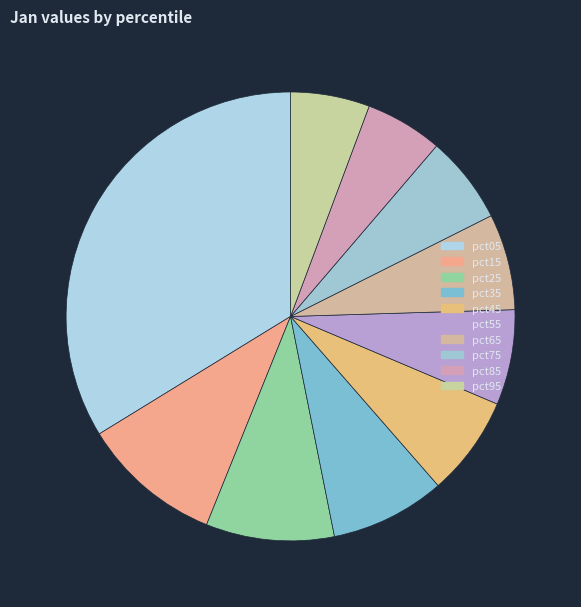

To the nearest percent, what percentage of the pie is pct25?

9%